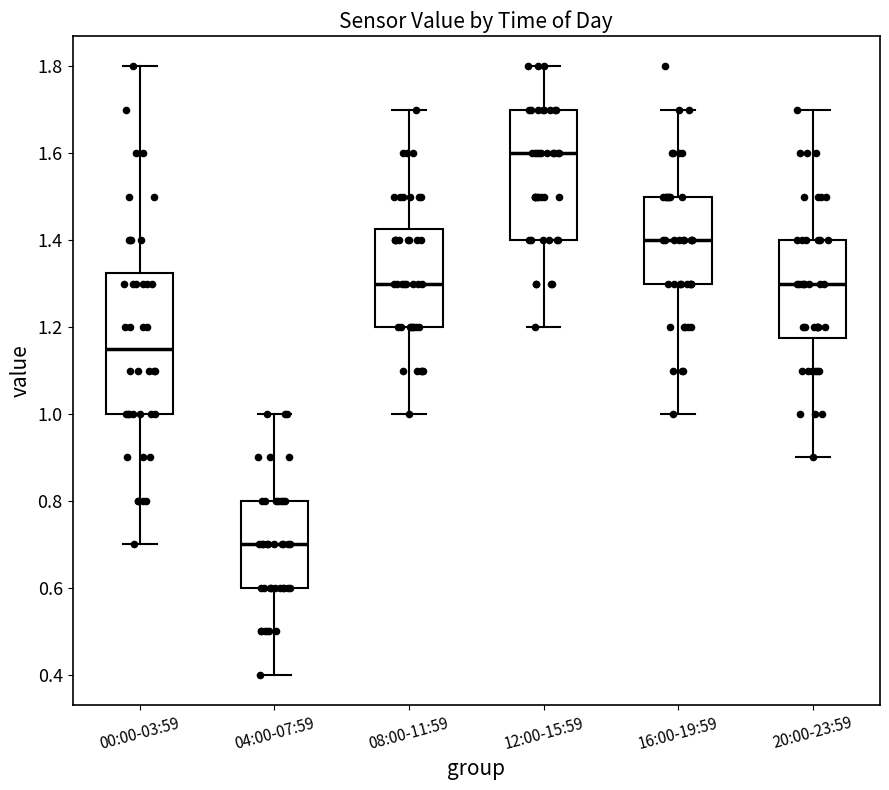

Which box's median line is the highest?

12:00-15:59